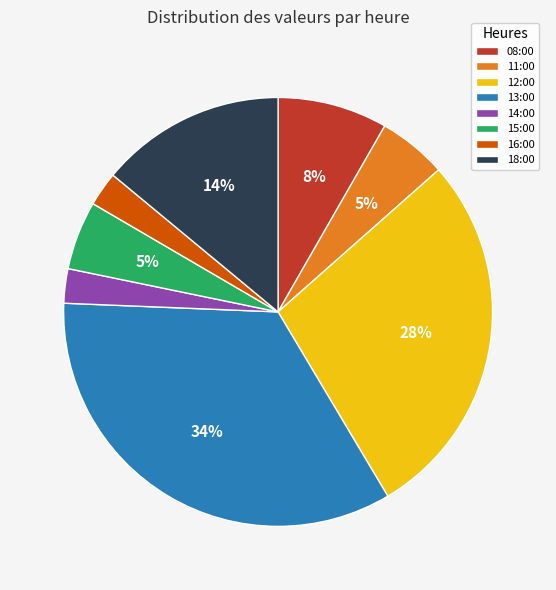

Is it true that 18:00 is 1% of the pie?

False